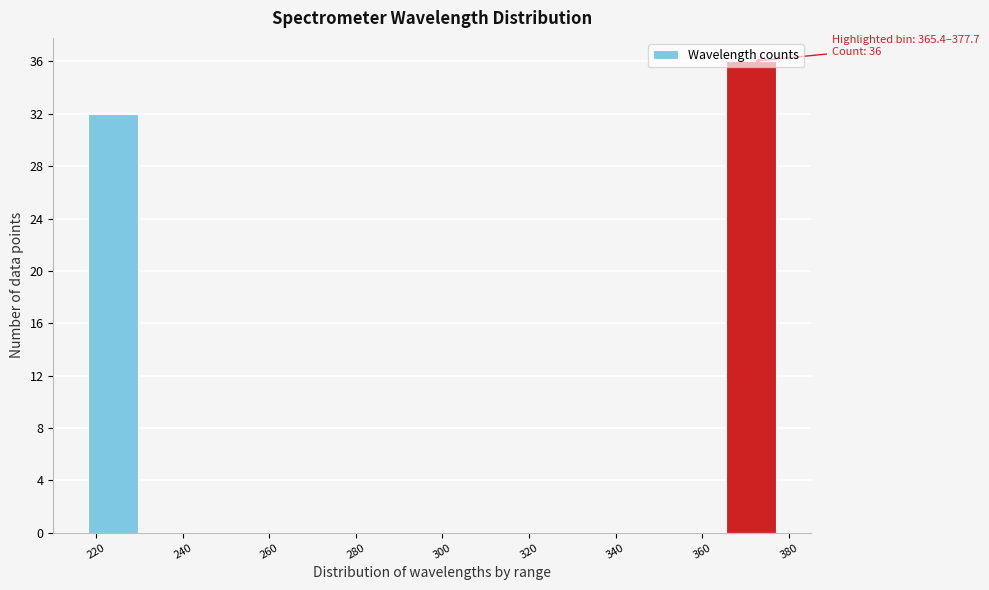

Which range on the x-axis has the tallest bar?

366 to 378